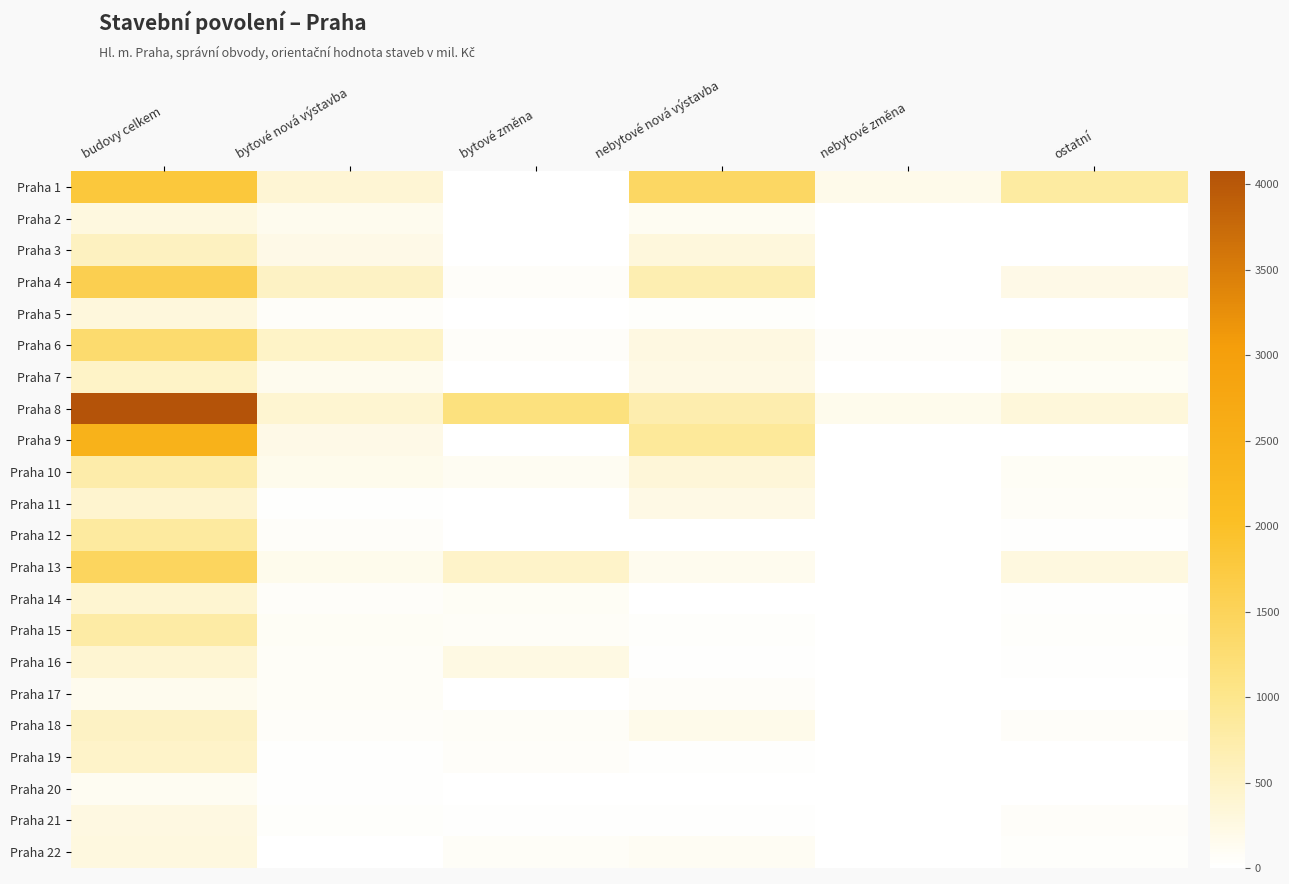

Reading left to right, extract all data points from this chart.

Praha 1: budovy celkem=1787	bytové nová výstavba=371	bytové změna=6	nebytové nová výstavba=1410	nebytové změna=176	ostatní=817
Praha 2: budovy celkem=280	bytové nová výstavba=158	bytové změna=0	nebytové nová výstavba=122	nebytové změna=0	ostatní=0
Praha 3: budovy celkem=548	bytové nová výstavba=212	bytové změna=3	nebytové nová výstavba=308	nebytové změna=0	ostatní=4
Praha 4: budovy celkem=1607	bytové nová výstavba=525	bytové změna=63	nebytové nová výstavba=676	nebytové změna=0	ostatní=219
Praha 5: budovy celkem=305	bytové nová výstavba=55	bytové změna=0	nebytové nová výstavba=35	nebytové změna=0	ostatní=2
Praha 6: budovy celkem=1299	bytové nová výstavba=493	bytové změna=60	nebytové nová výstavba=259	nebytové změna=62	ostatní=163
Praha 7: budovy celkem=490	bytové nová výstavba=154	bytové změna=2	nebytové nová výstavba=229	nebytové změna=8	ostatní=92
Praha 8: budovy celkem=4076	bytové nová výstavba=402	bytové změna=1135	nebytové nová výstavba=714	nebytové změna=164	ostatní=319
Praha 9: budovy celkem=2436	bytové nová výstavba=216	bytové změna=0	nebytové nová výstavba=880	nebytové změna=10	ostatní=10
Praha 10: budovy celkem=742	bytové nová výstavba=161	bytové změna=125	nebytové nová výstavba=350	nebytové změna=14	ostatní=87
Praha 11: budovy celkem=423	bytové nová výstavba=31	bytové změna=0	nebytové nová výstavba=236	nebytové změna=2	ostatní=65
Praha 12: budovy celkem=834	bytové nová výstavba=53	bytové změna=7	nebytové nová výstavba=7	nebytové změna=13	ostatní=22
Praha 13: budovy celkem=1457	bytové nová výstavba=168	bytové změna=467	nebytové nová výstavba=145	nebytové změna=1	ostatní=284
Praha 14: budovy celkem=407	bytové nová výstavba=50	bytové změna=87	nebytové nová výstavba=11	nebytové změna=0	ostatní=22
Praha 15: budovy celkem=794	bytové nová výstavba=84	bytové změna=74	nebytové nová výstavba=35	nebytové změna=0	ostatní=42
Praha 16: budovy celkem=392	bytové nová výstavba=74	bytové změna=241	nebytové nová výstavba=25	nebytové změna=0	ostatní=18
Praha 17: budovy celkem=156	bytové nová výstavba=65	bytové změna=2	nebytové nová výstavba=49	nebytové změna=15	ostatní=14
Praha 18: budovy celkem=512	bytové nová výstavba=48	bytové změna=69	nebytové nová výstavba=183	nebytové změna=1	ostatní=49
Praha 19: budovy celkem=472	bytové nová výstavba=26	bytové změna=57	nebytové nová výstavba=21	nebytové změna=7	ostatní=11
Praha 20: budovy celkem=121	bytové nová výstavba=19	bytové změna=1	nebytové nová výstavba=11	nebytové změna=4	ostatní=12
Praha 21: budovy celkem=269	bytové nová výstavba=39	bytové změna=28	nebytové nová výstavba=25	nebytové změna=0	ostatní=51
Praha 22: budovy celkem=273	bytové nová výstavba=15	bytové změna=67	nebytové nová výstavba=98	nebytové změna=0	ostatní=43